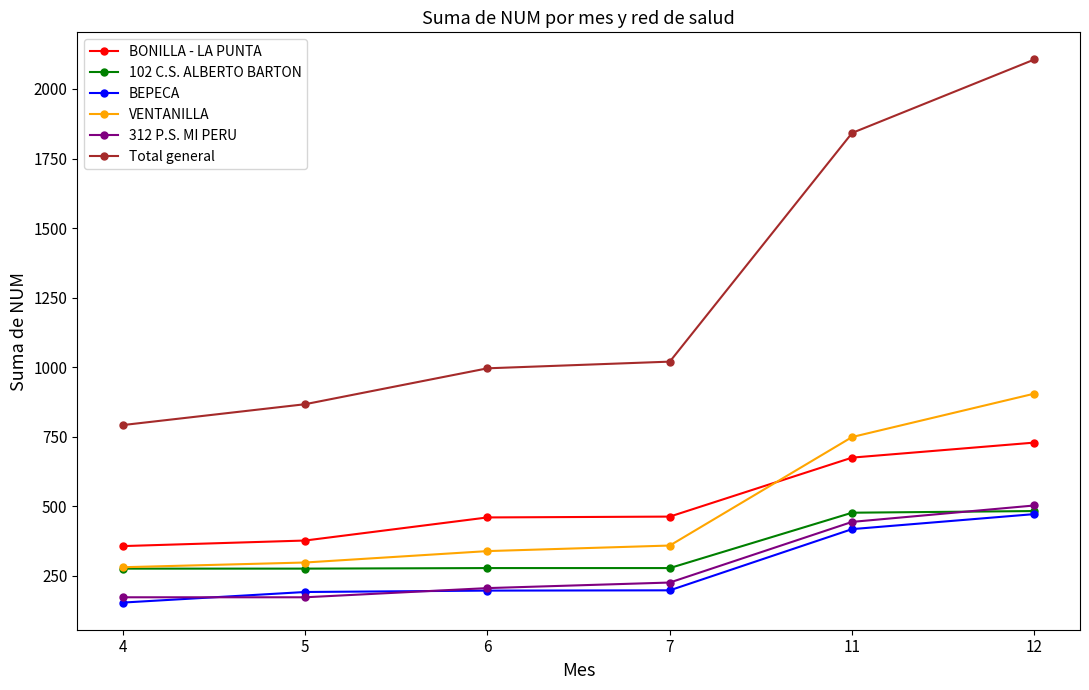

How many categories are shown in the chart?

6